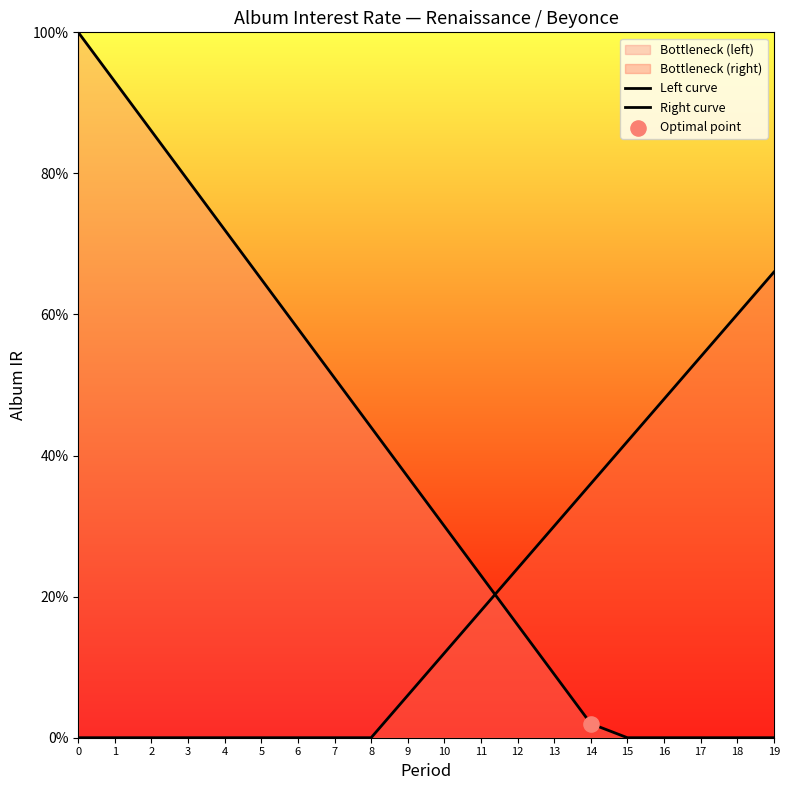

What is the total value across all series at 3?

0.8